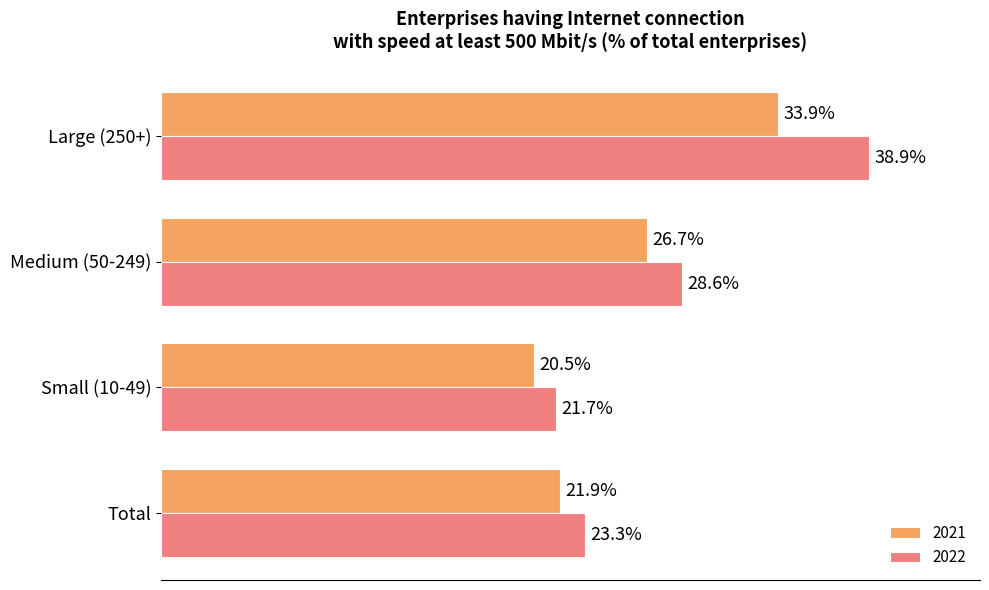

What are all the series names shown in the legend?

2021, 2022